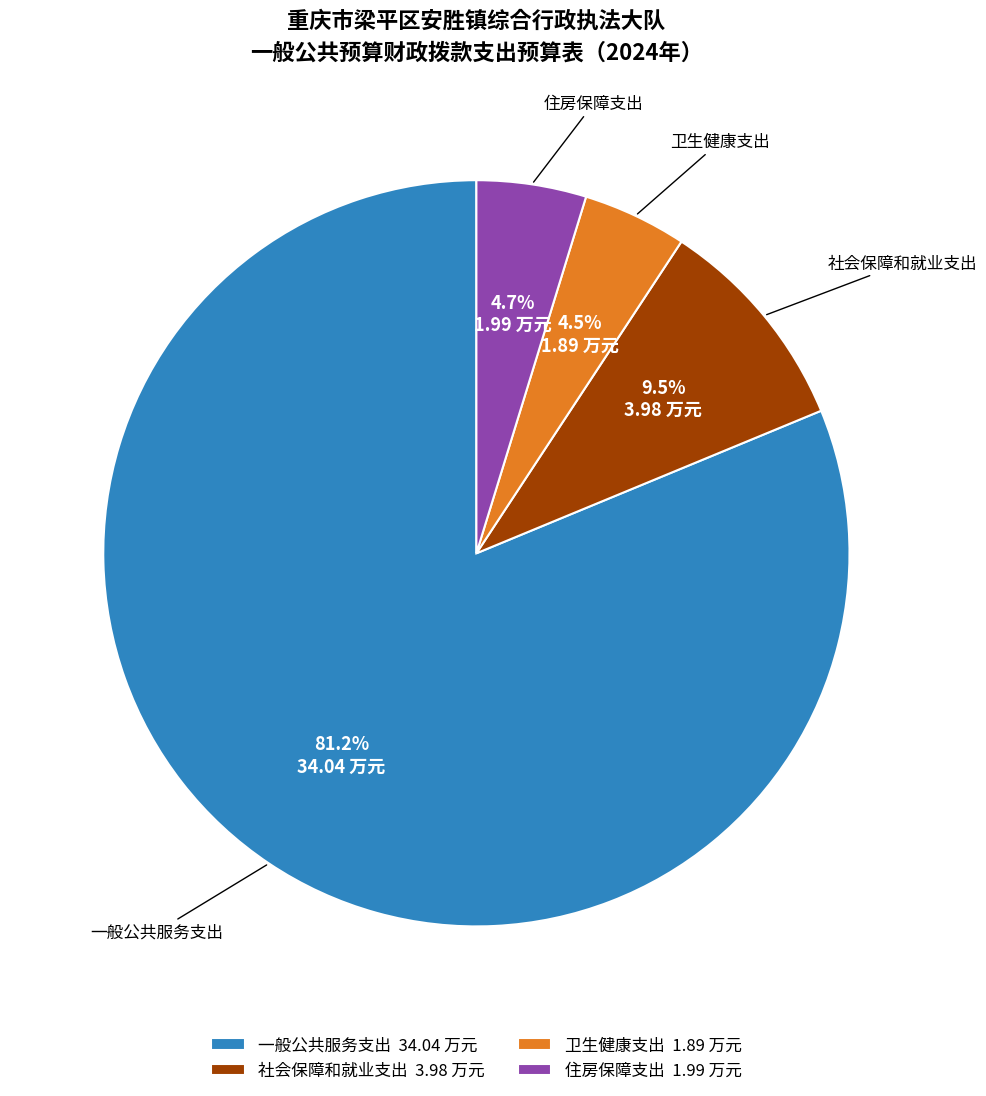

Is it true that 一般公共服务支出 is 71% of the pie?

False